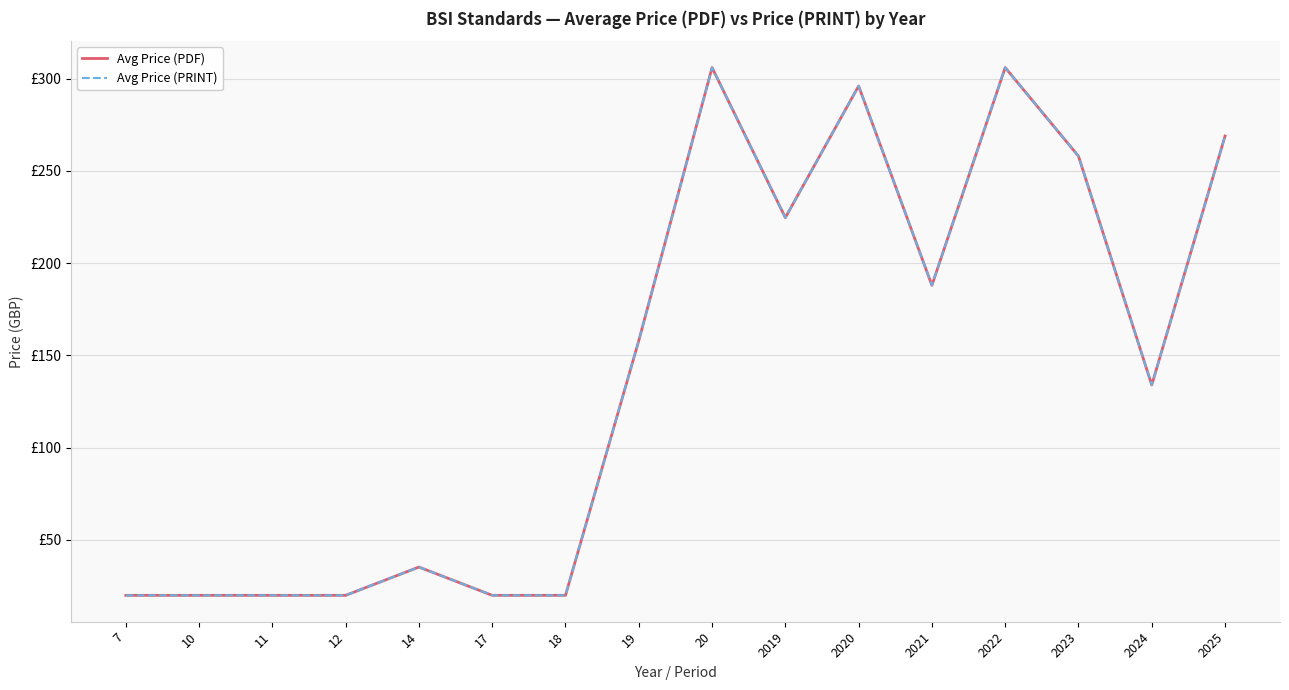

Is this an area chart (filled region under the line)?

No